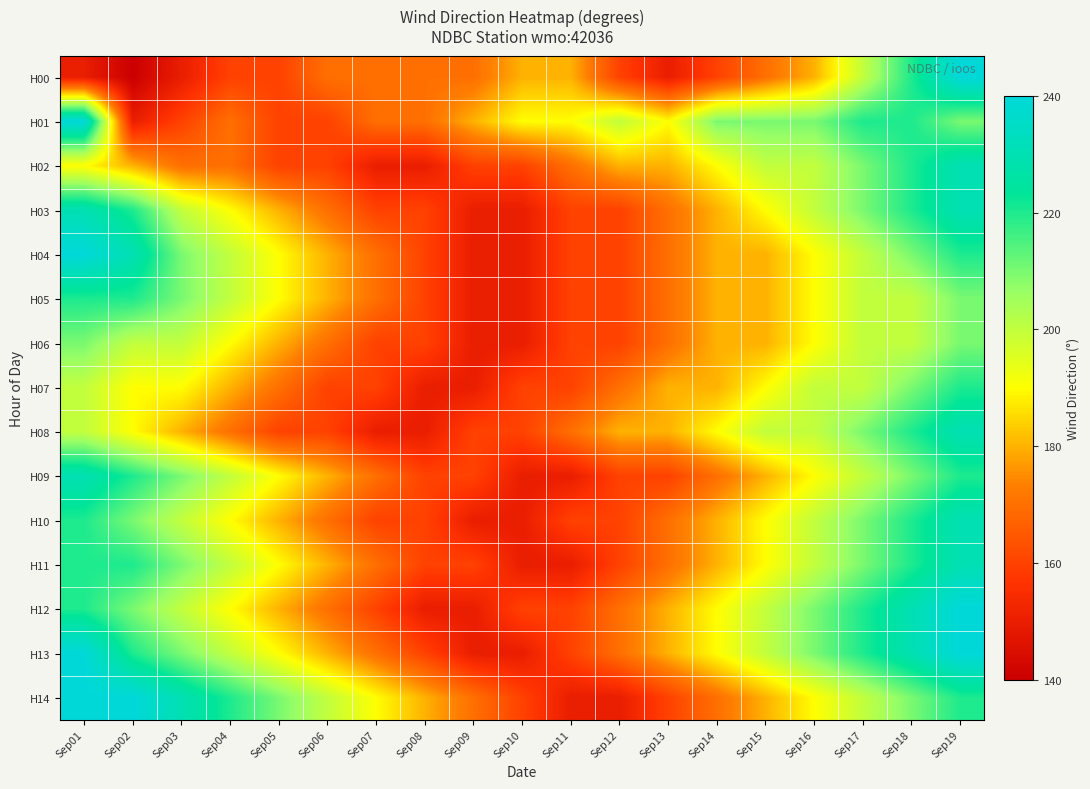

What is the difference between the highest and lowest values at Sep11?

40